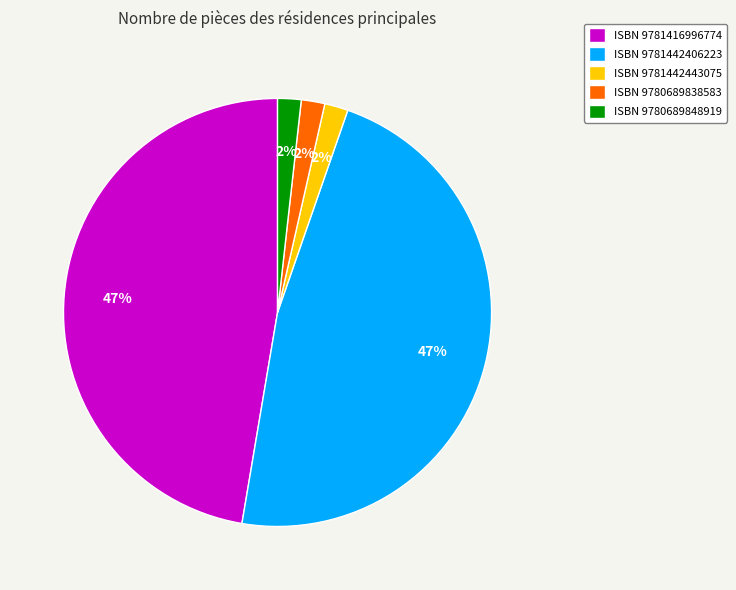

To the nearest percent, what is the average slice percentage?

20%